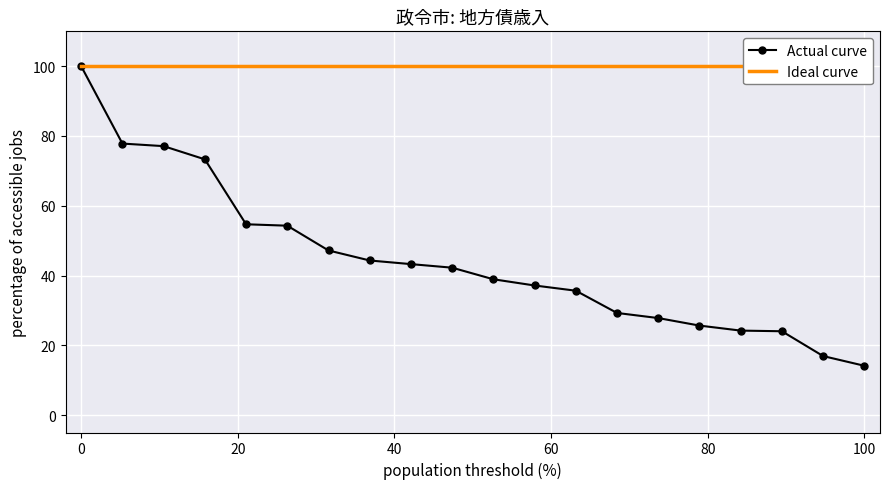

The value of Actual curve at 0 is 133.6. True or false?

False